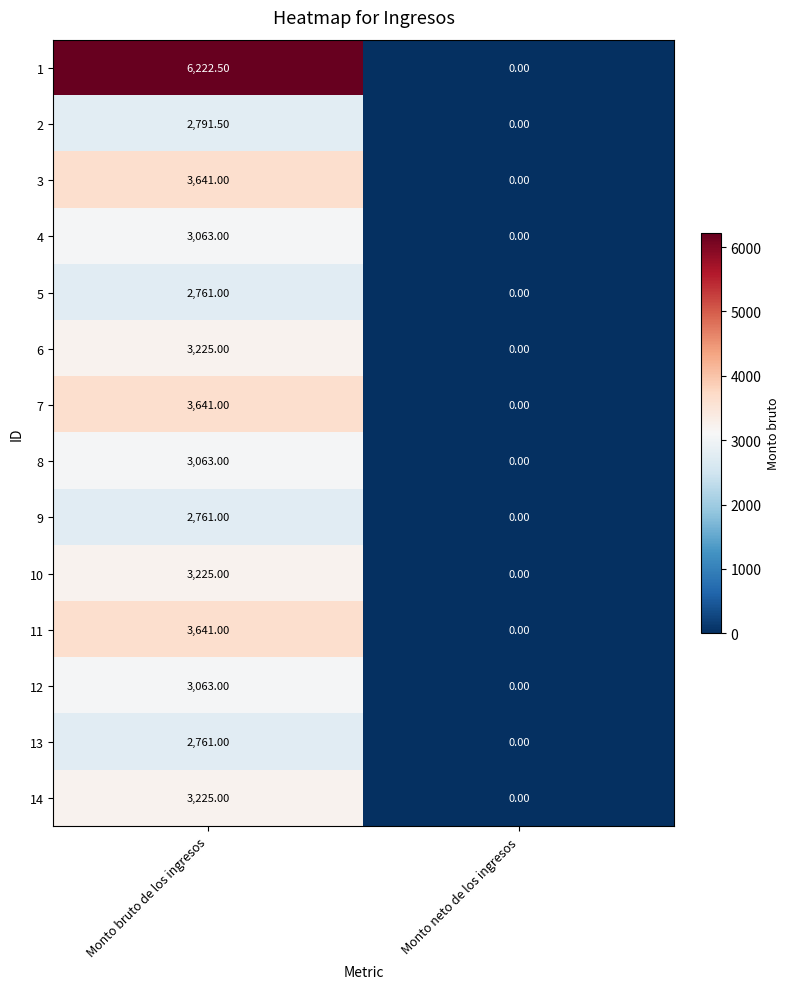

What is the average value of the 9 series?

1380.5